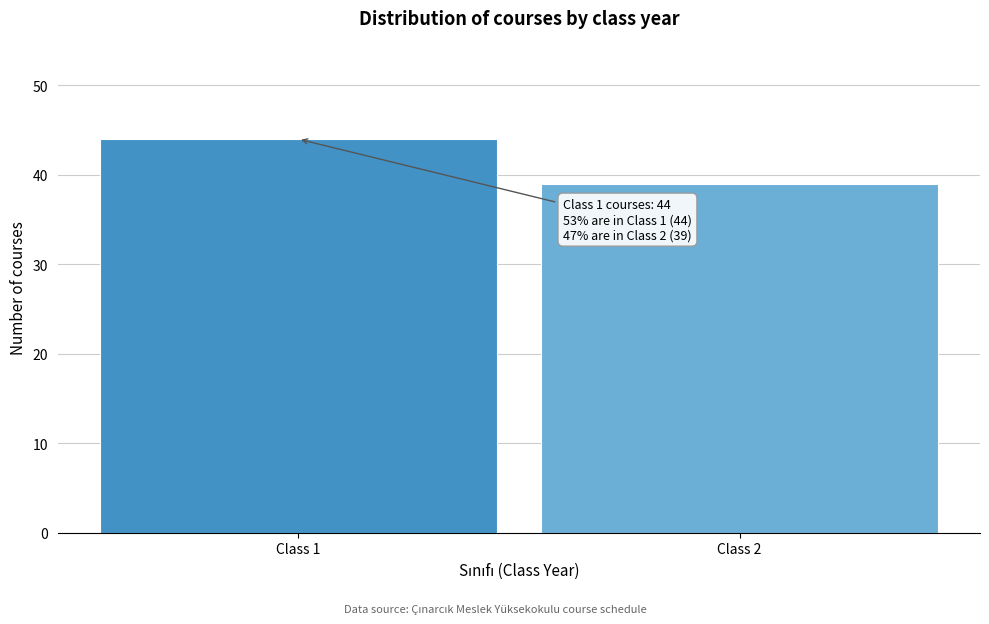

Reading right to left, list all the values displayed in this chart.

39	44